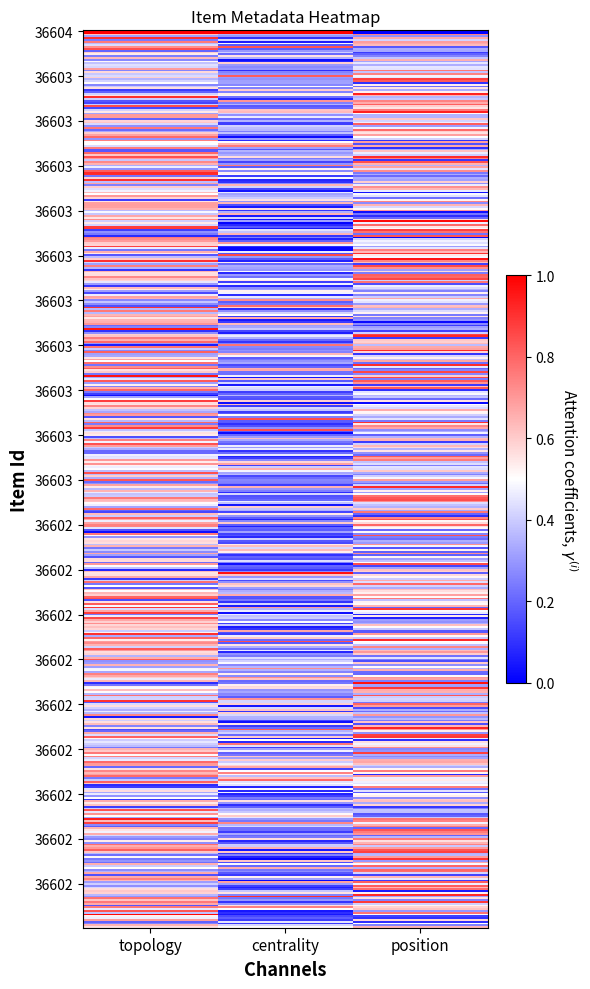

Which series has the largest range (max minus min)?

36604